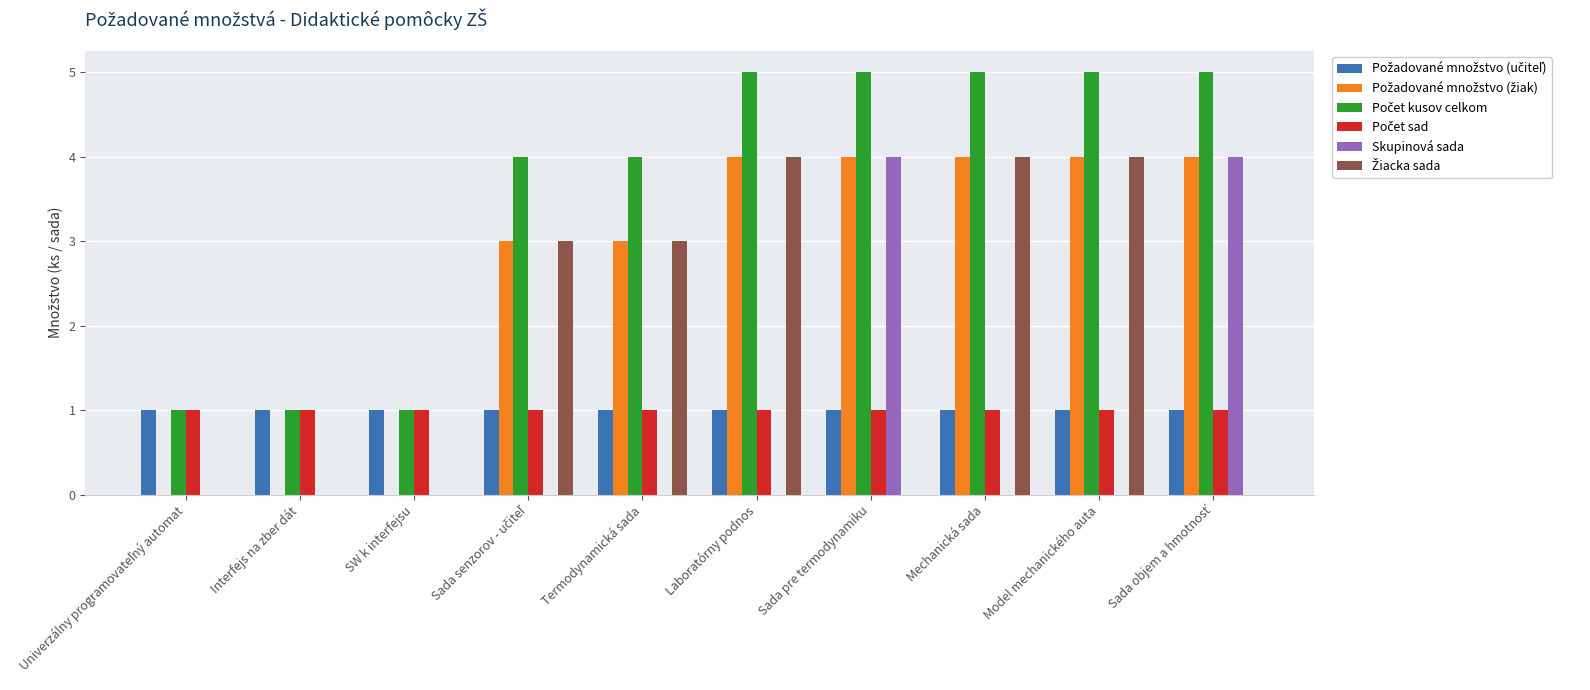

What is the sum of all Skupinová sada values?

8